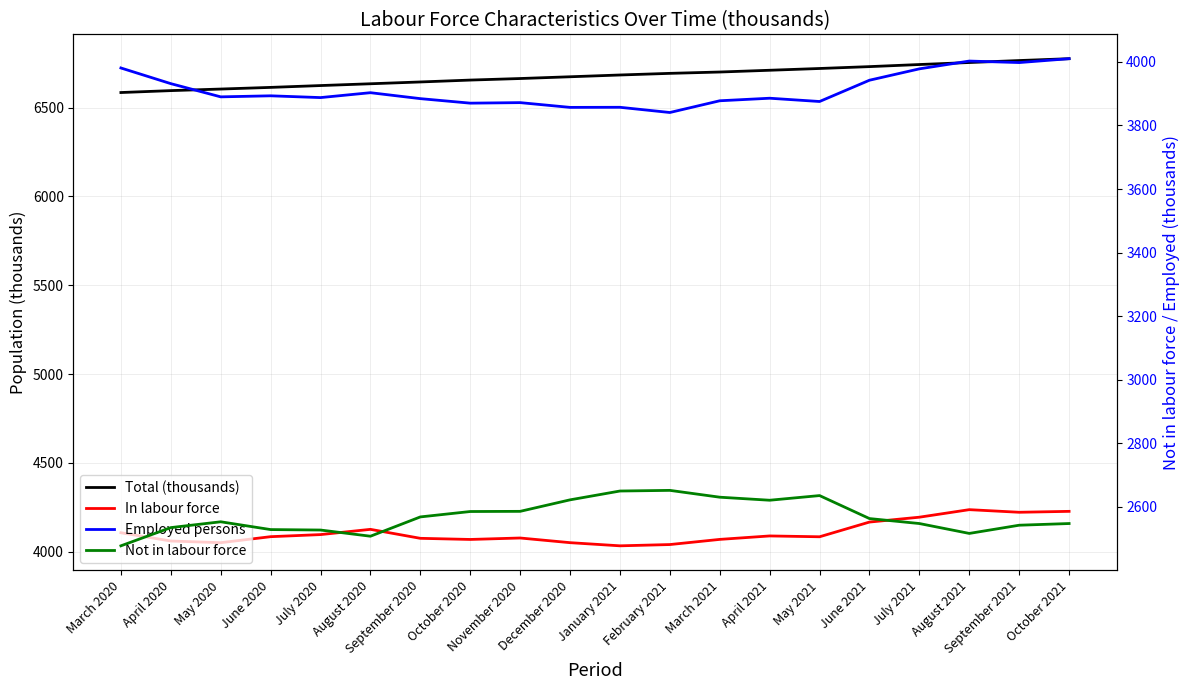

Is it true that Not in labour force equals 839.9 at August 2020?

False